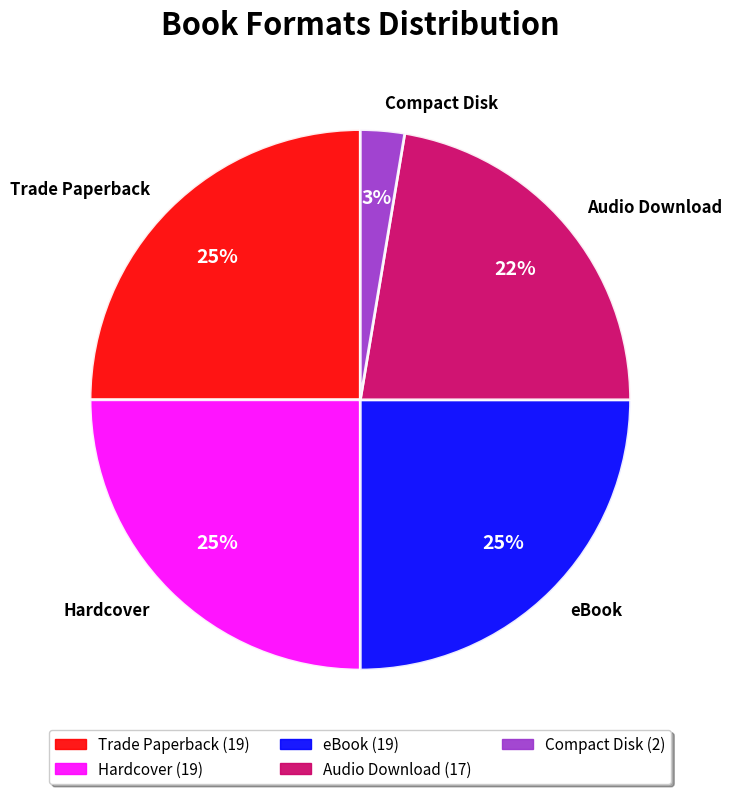

To the nearest percent, what is the difference between the Hardcover and Audio Download slice percentages?

3%